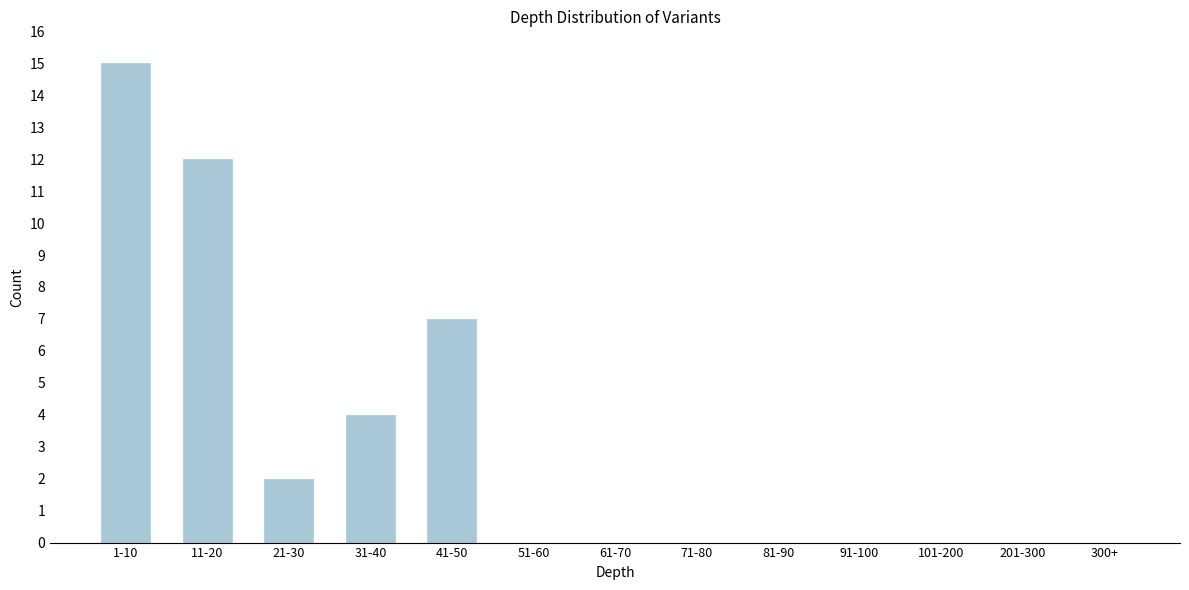

Reading left to right, transcribe all the data shown in this chart.

1-10=15	11-20=12	21-30=2	31-40=4	41-50=7	51-60=0	61-70=0	71-80=0	81-90=0	91-100=0	101-200=0	201-300=0	300+=0